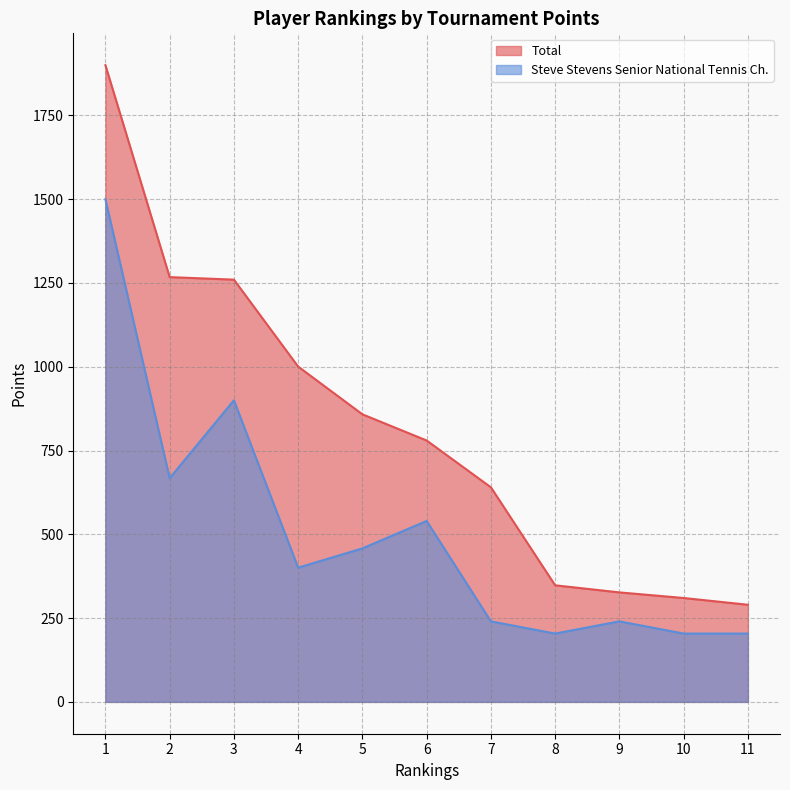

What are all the series names shown in the legend?

Total, Steve Stevens Senior National Tennis Ch.